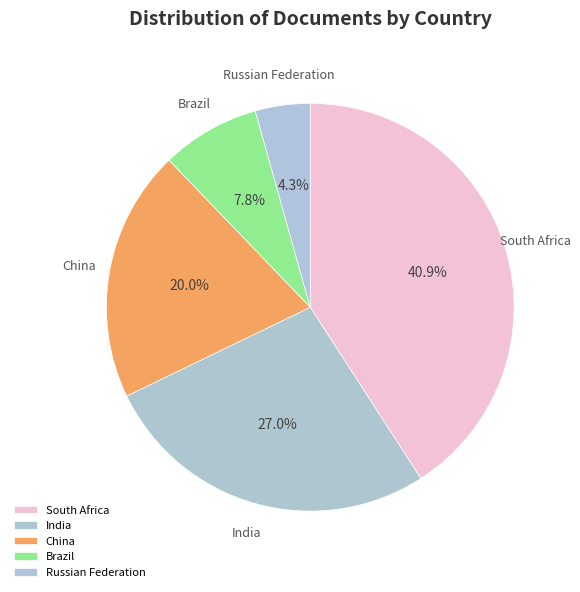

To the nearest percent, what percentage of the pie is China?

20%